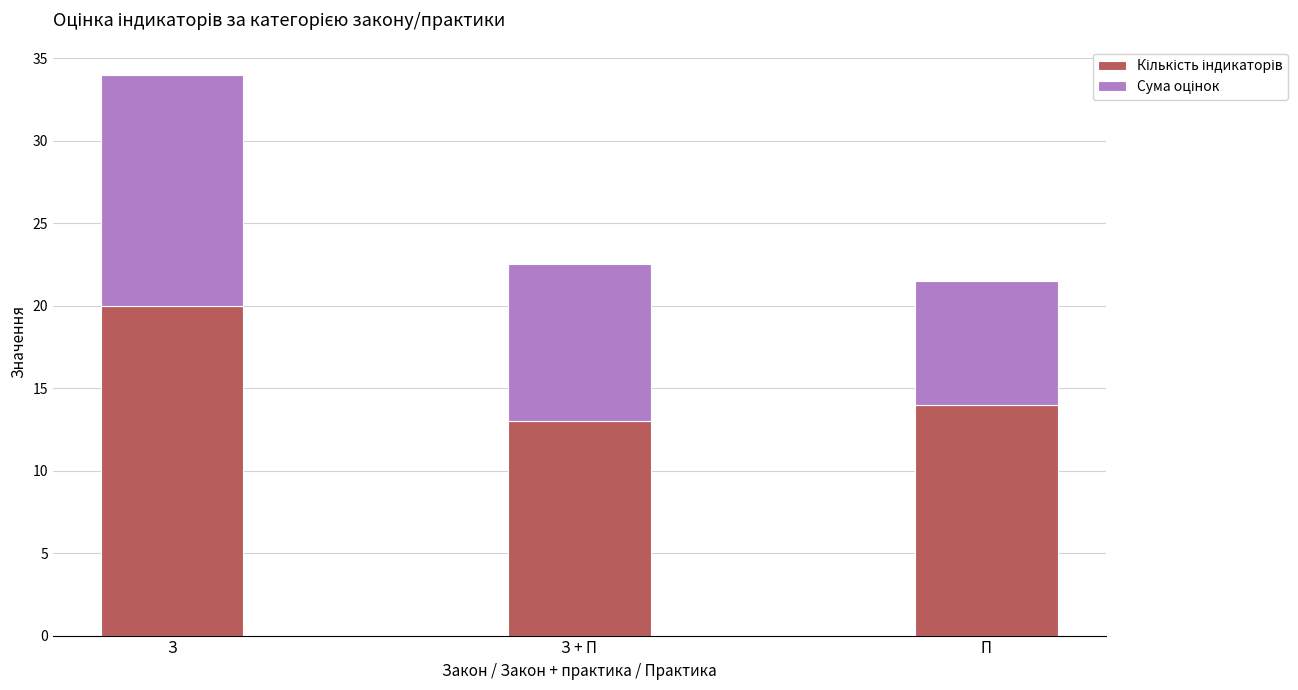

What is the total value across all series at З?

34.0